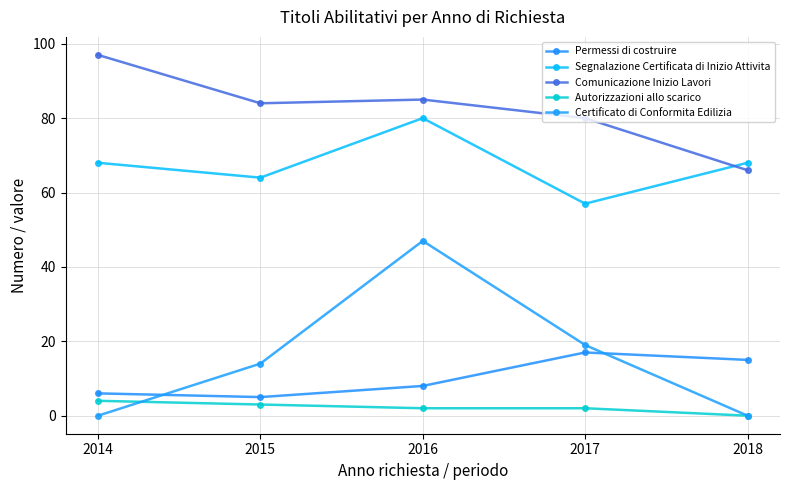

Is it true that Autorizzazioni allo scarico equals 4 at 2014?

True